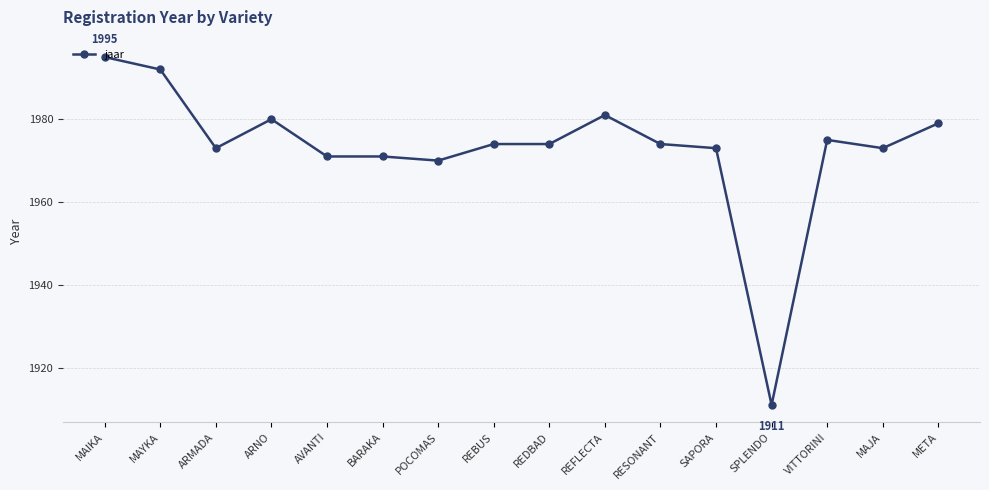

Approximately how many times larger is the value at ARMADA compared to ARNO?

1.0